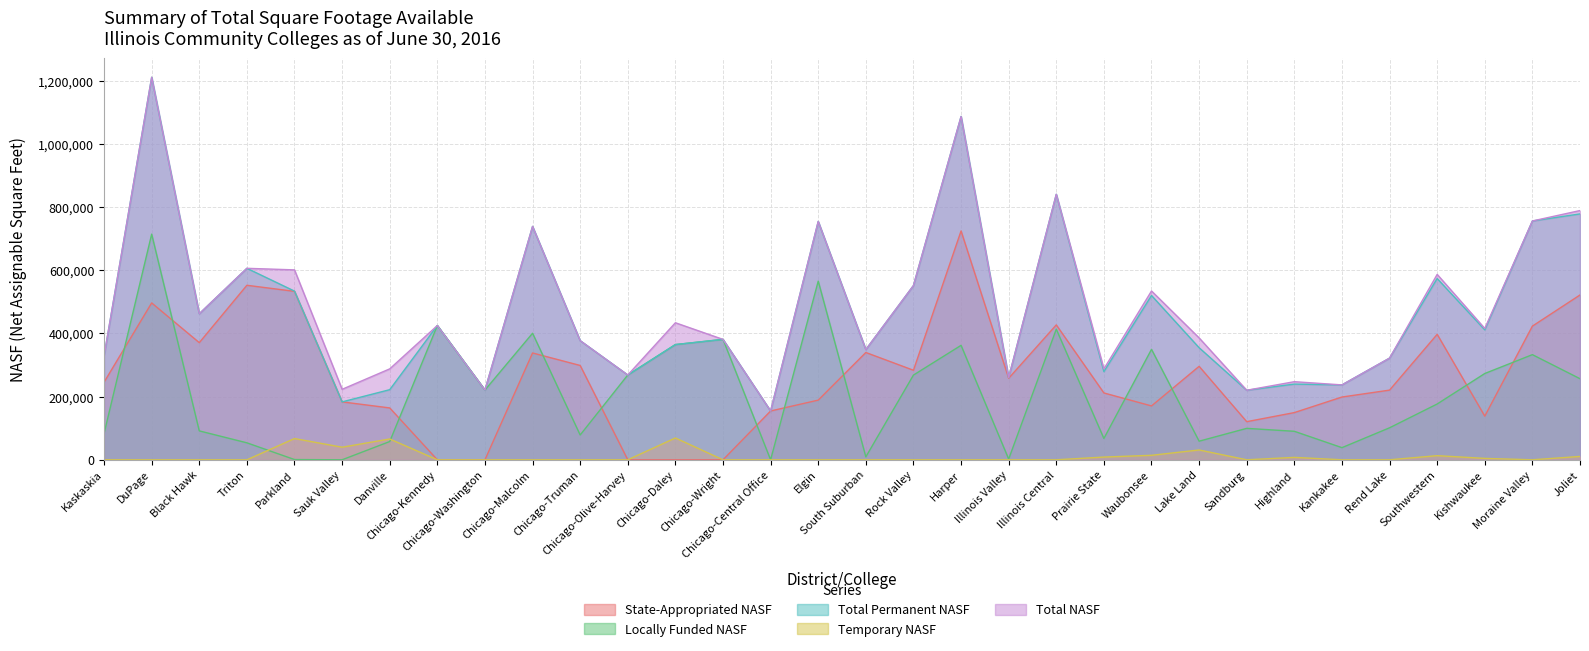

Is it true that Temporary NASF equals 0 at Moraine Valley?

True